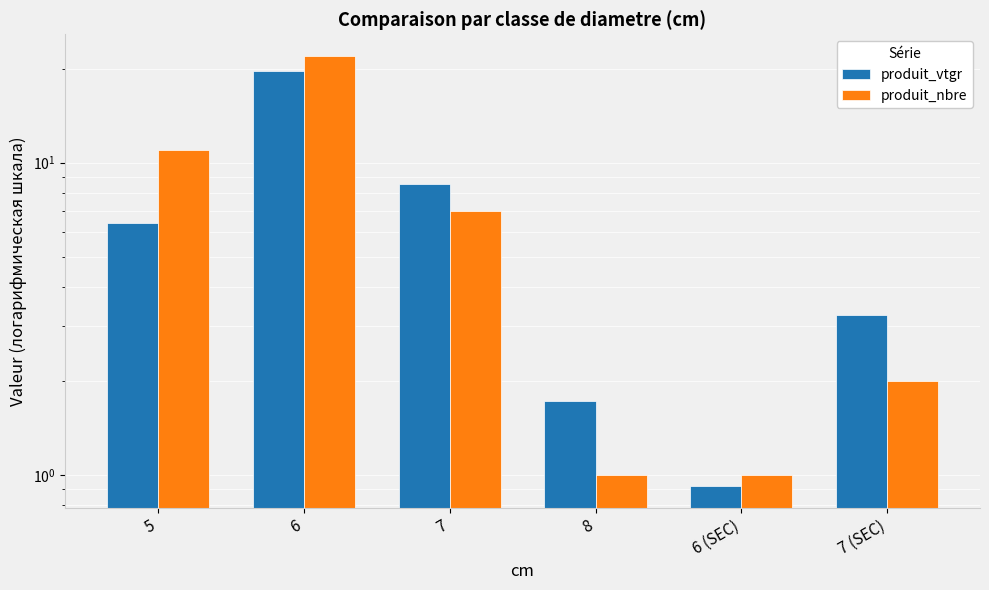

List the series in order of their overall mean, highest first.

produit_nbre, produit_vtgr